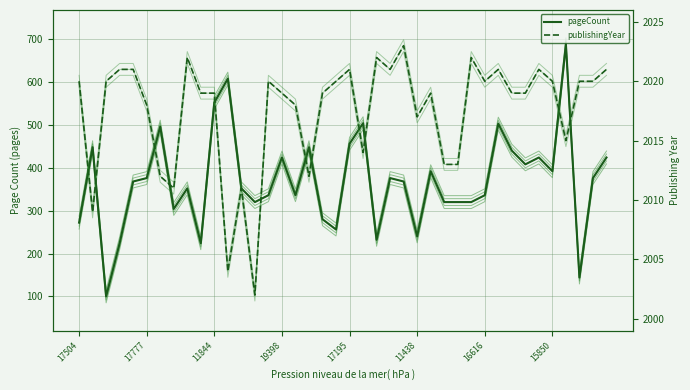

What is the difference between the pageCount values at 39 and 8?

72